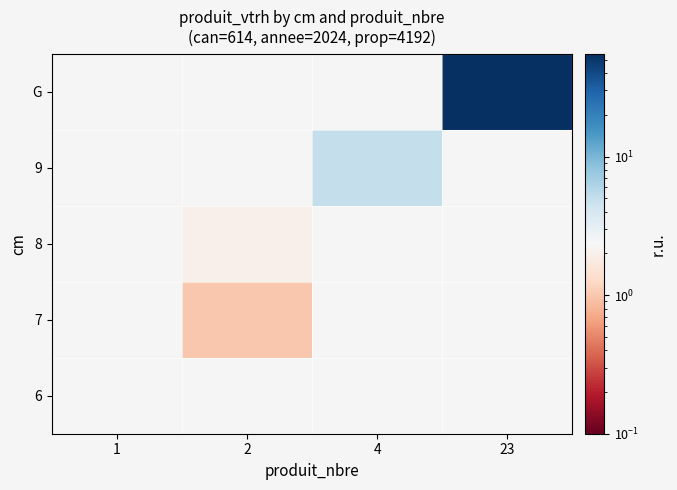

List the series in order of their peak value, lowest first.

6, 7, 8, 9, G